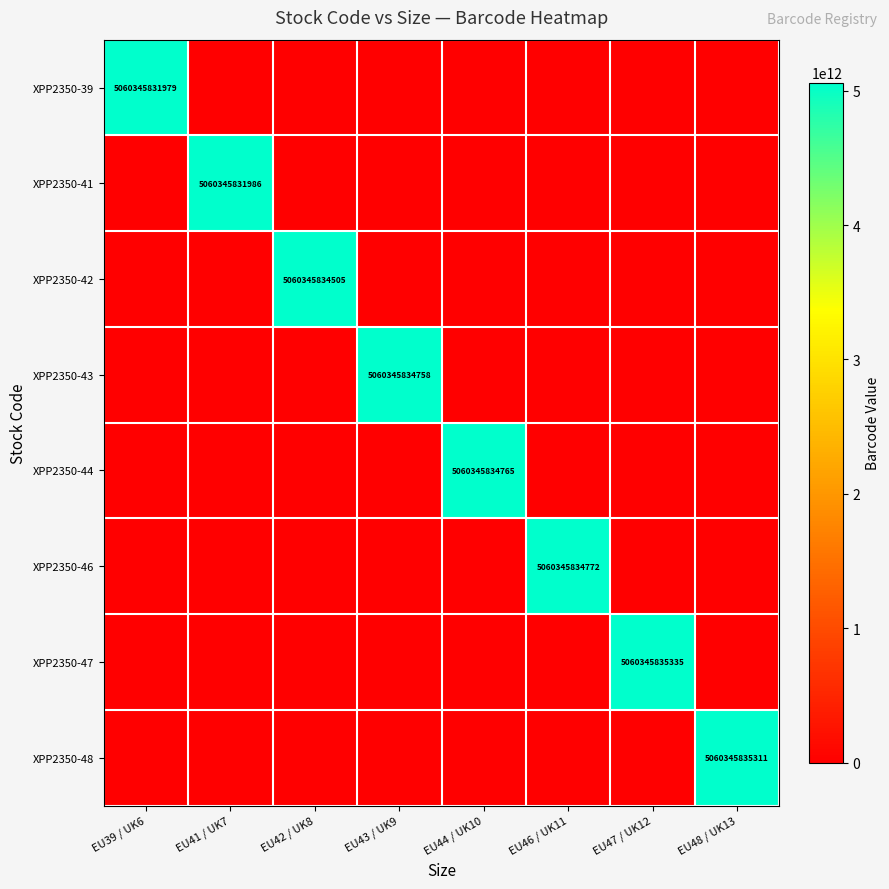

The XPP2350-47 series shows 5060345835335 at EU47 / UK12. True or false?

True